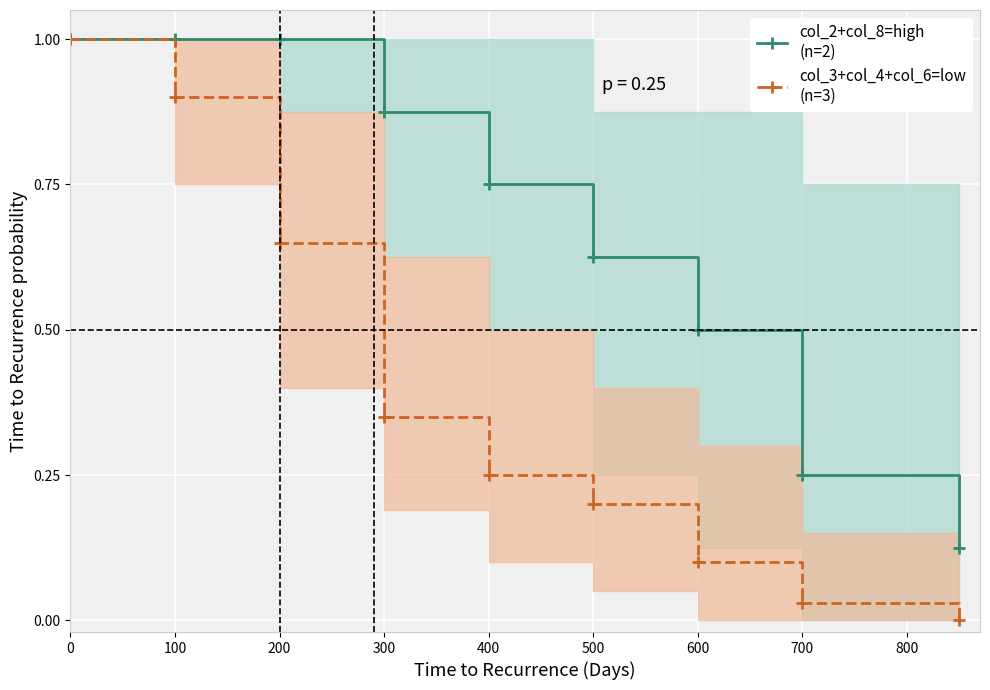

True or false: col_2+col_8=high
(n=2) has a value of 1.0 at 200.

True